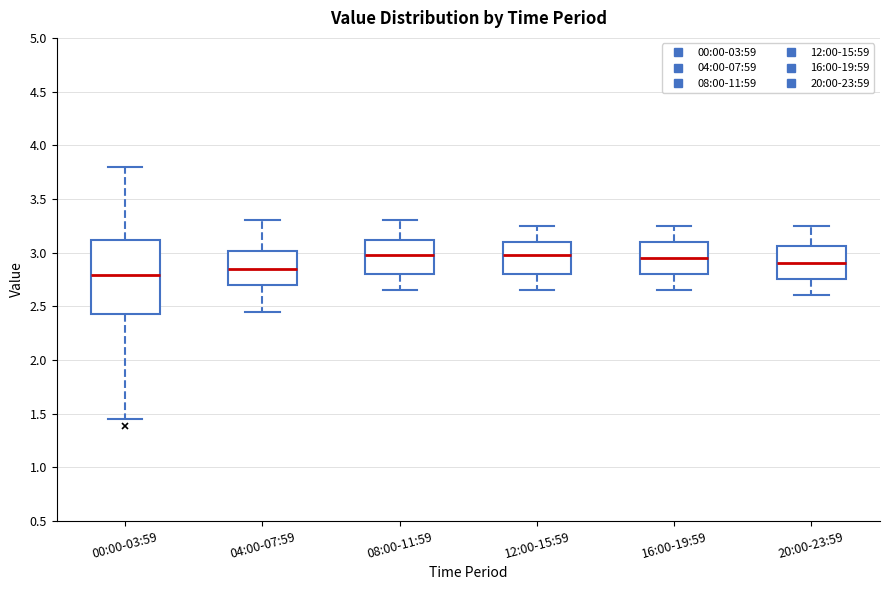

Which box is the tallest, from its lower edge to its upper edge?

00:00-03:59